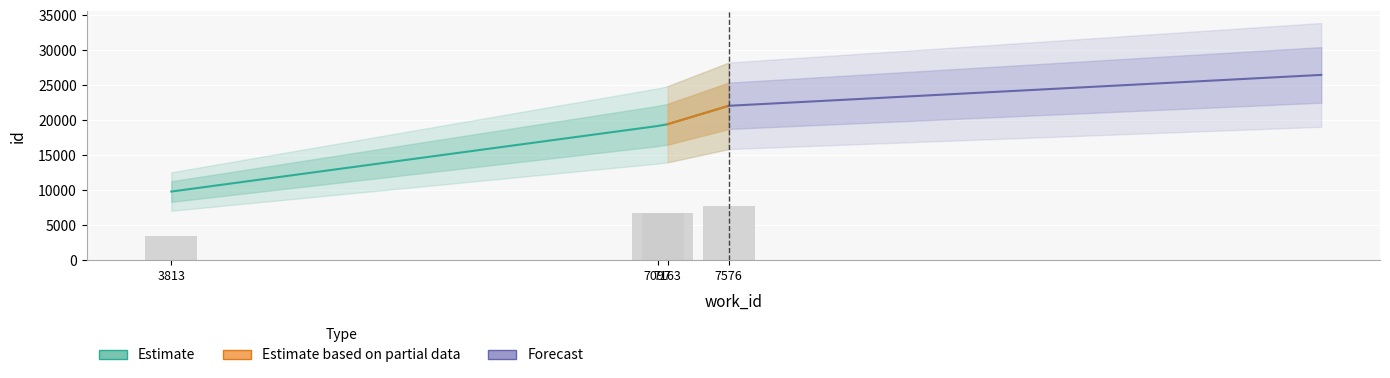

Is it true that id equals 6804.7 at 7163?

True